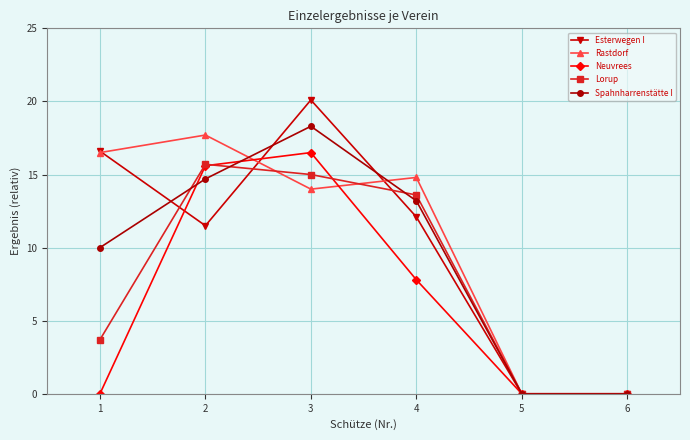

Rank the series at 3 from lowest to highest value.

Rastdorf, Lorup, Neuvrees, Spahnharrenstätte I, Esterwegen I